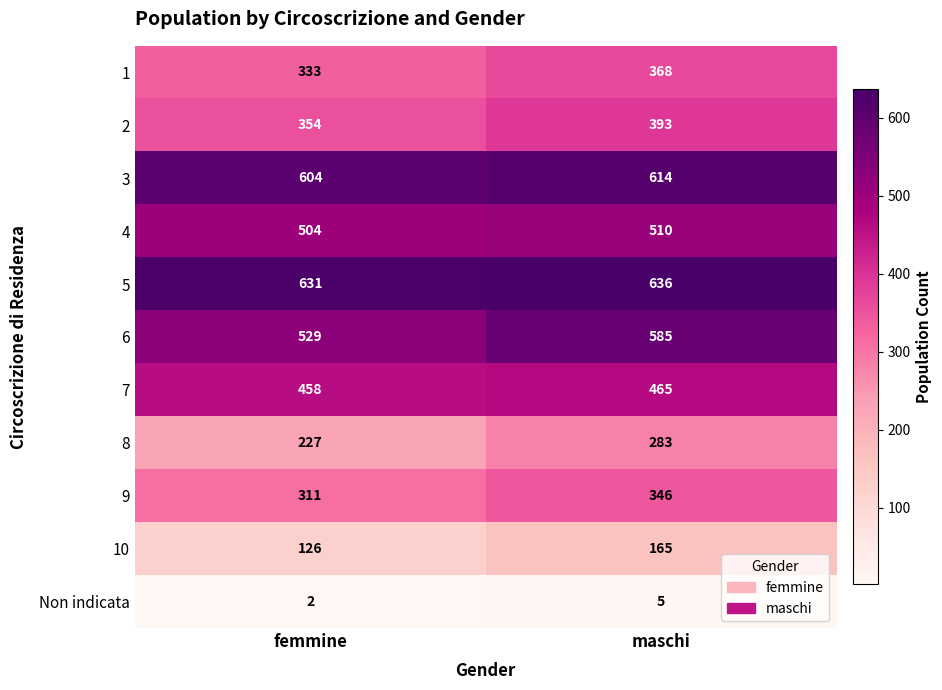

At which category does the chart reach its minimum across all series?

femmine